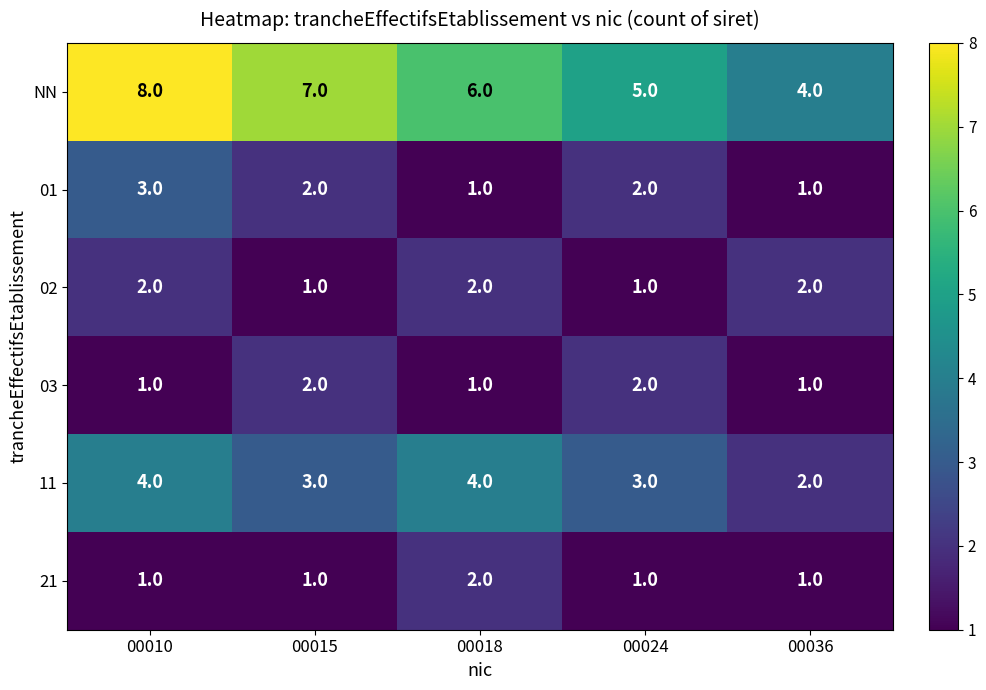

Reading left to right, what are all the values shown in this chart?

NN: 8	7	6	5	4
01: 3	2	1	2	1
02: 2	1	2	1	2
03: 1	2	1	2	1
11: 4	3	4	3	2
21: 1	1	2	1	1